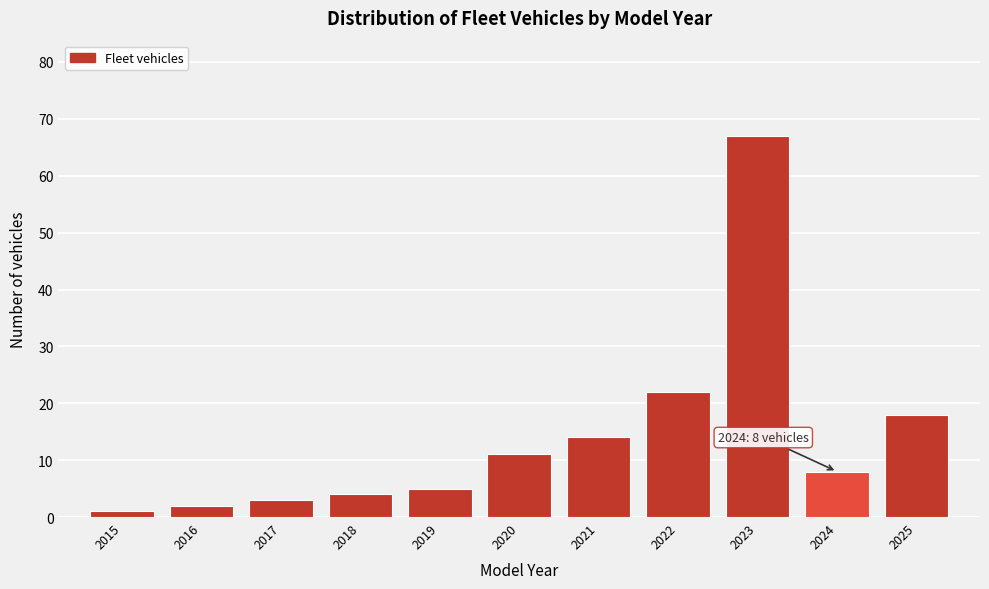

Reading left to right, what are all the values shown in this chart?

2015=1	2016=2	2017=3	2018=4	2019=5	2020=11	2021=14	2022=22	2023=67	2024=8	2025=18